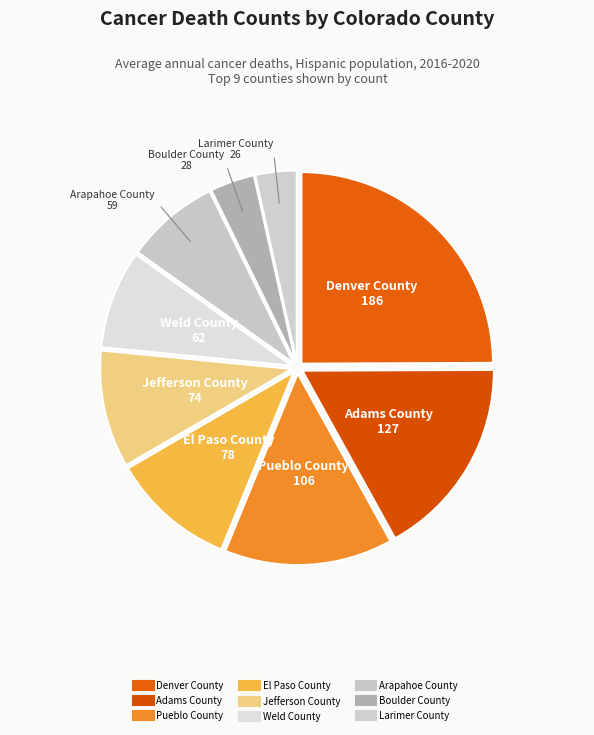

Is Jefferson County the majority of the pie?

No